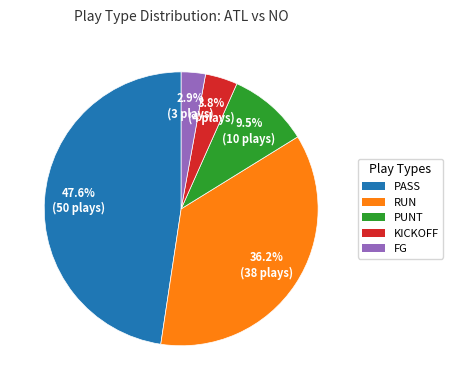

Is there any slice that represents more than half of the pie?

No